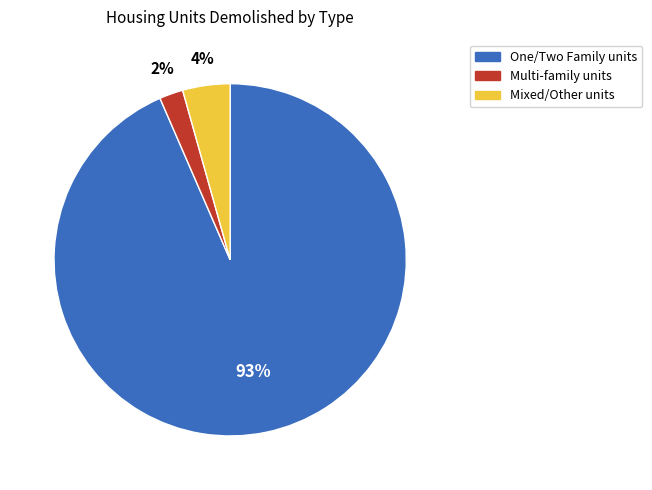

Is there any slice that represents more than half of the pie?

Yes